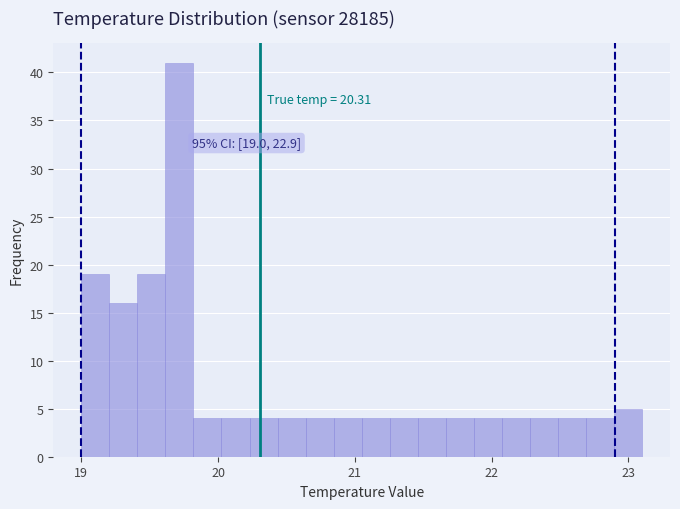

Around what value on the x-axis is the tallest bar? Give the approximate position of its centre, as read against the axis.

19.7